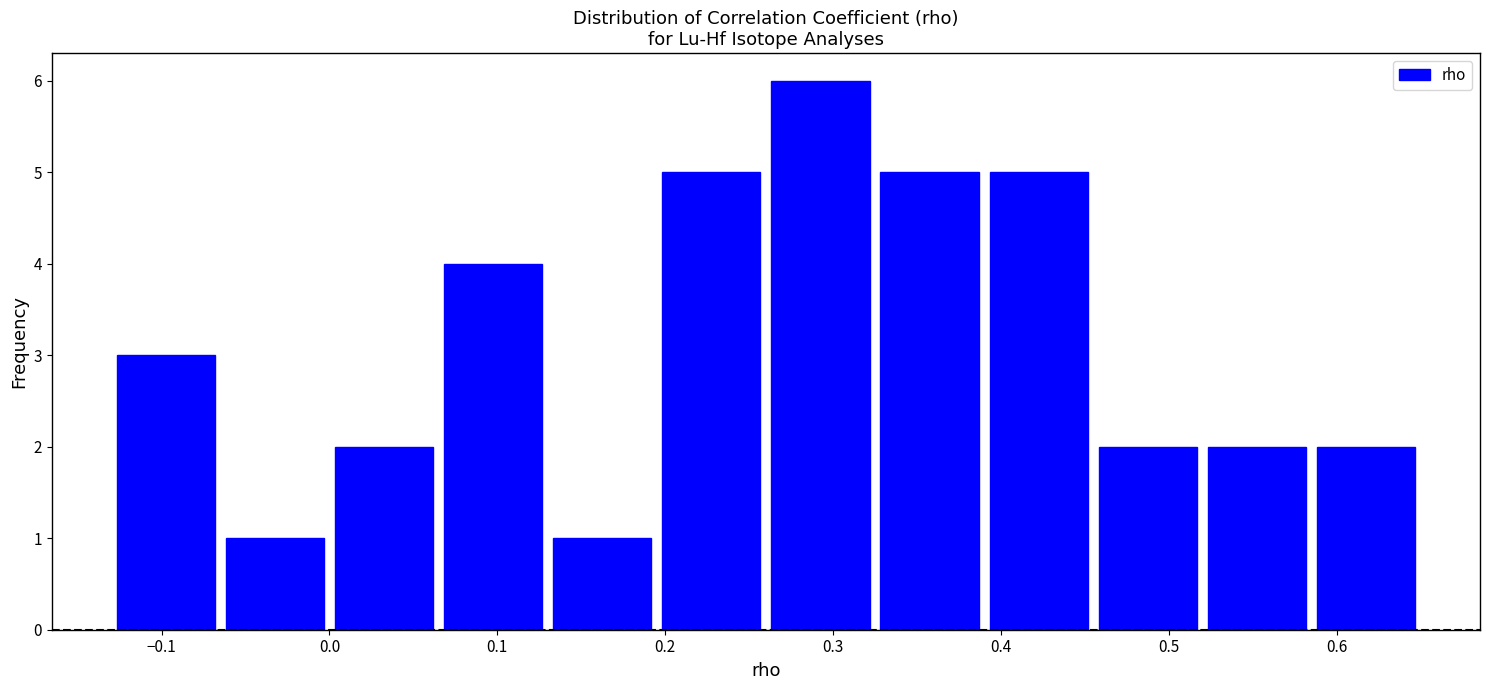

Reading left to right, transcribe this chart: for each bar, give the range it covers on the x-axis and its height. Neither the bar edges nor the heights are printed on the chart, so give them approximately, as read against the axes.

-0.130 to -0.065: 3
-0.065 to 0.000: 1
0.000 to 0.065: 2
0.065 to 0.130: 4
0.130 to 0.195: 1
0.195 to 0.260: 5
0.260 to 0.325: 6
0.325 to 0.390: 5
0.390 to 0.455: 5
0.455 to 0.520: 2
0.520 to 0.585: 2
0.585 to 0.650: 2